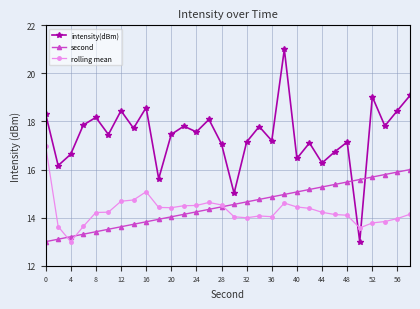

Which series has the largest total across all categories?

intensity(dBm)